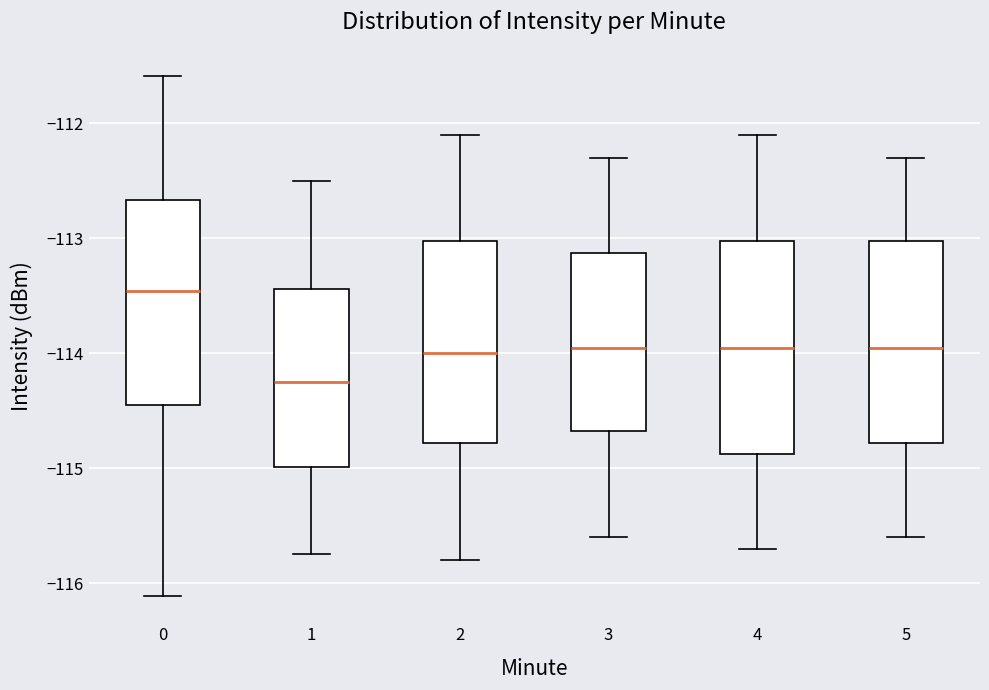

Which box's median line is the lowest?

1